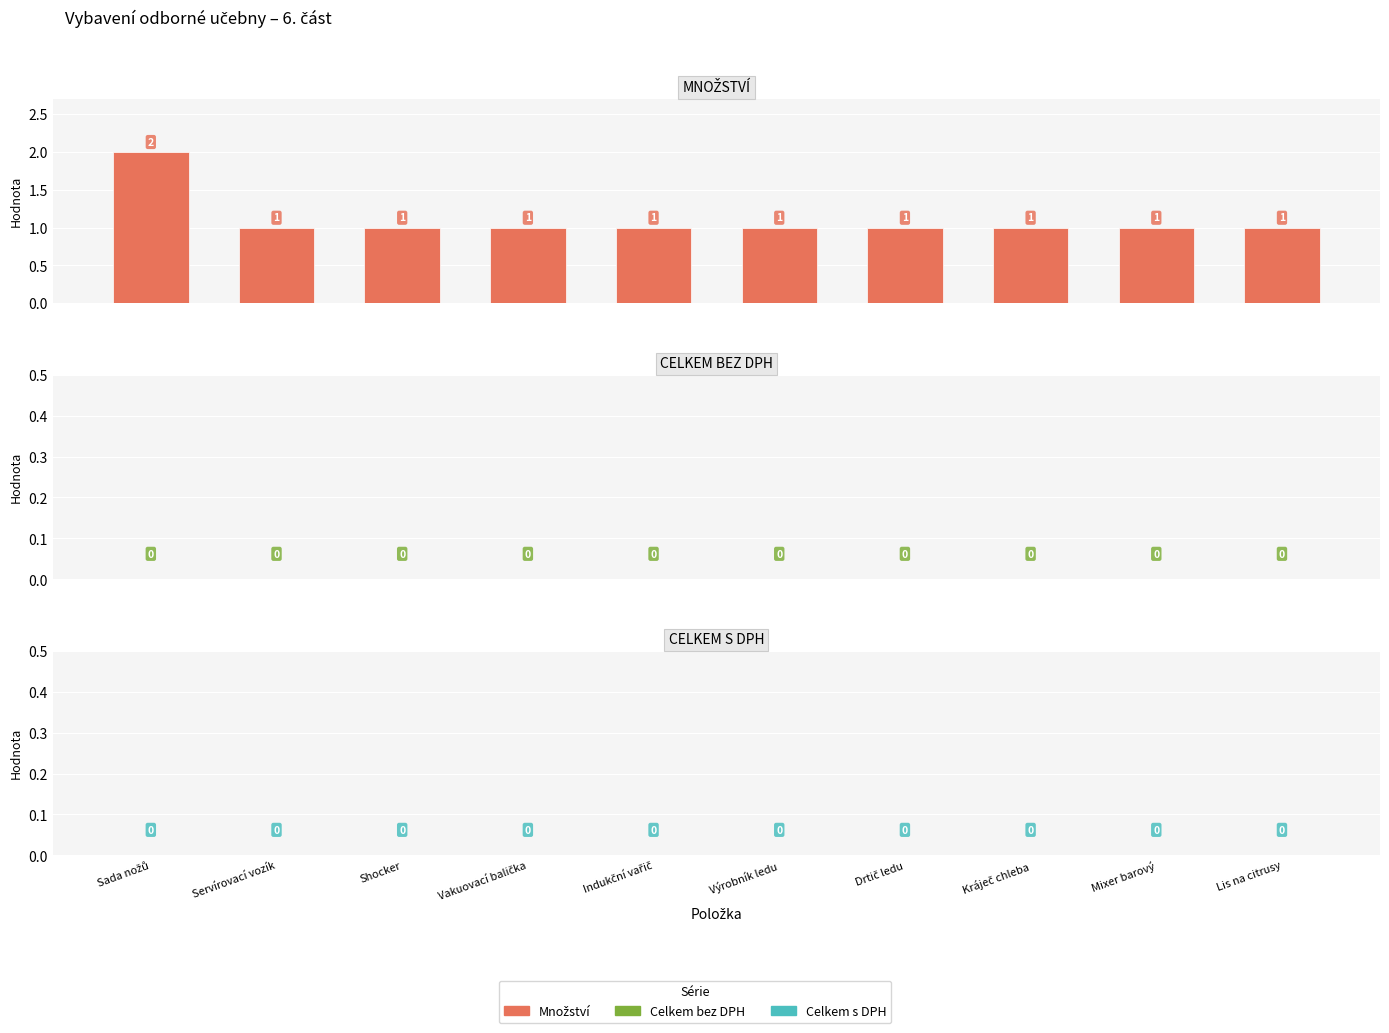

Are the bars grouped side by side (vs. stacked)?

No